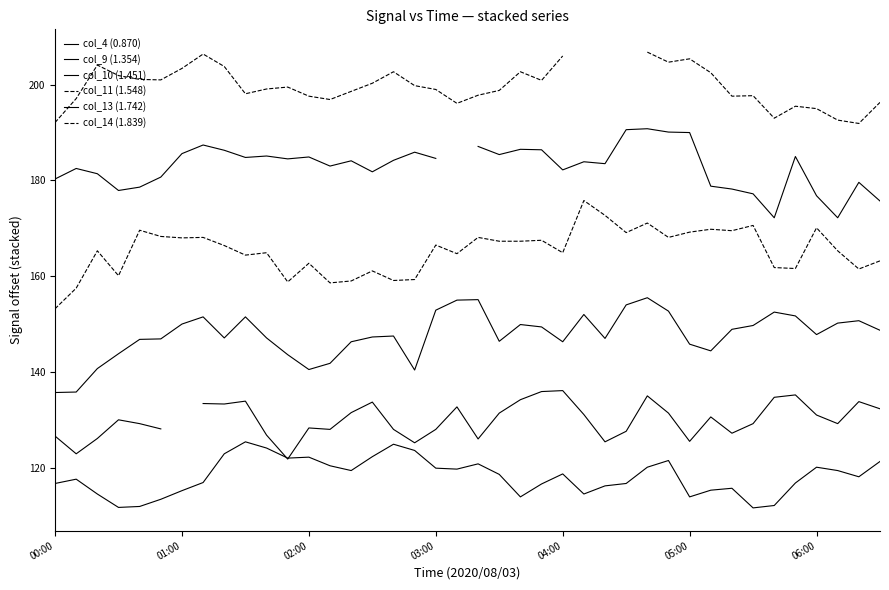

What value does the col_14 (1.839) series have at 32?

197.6